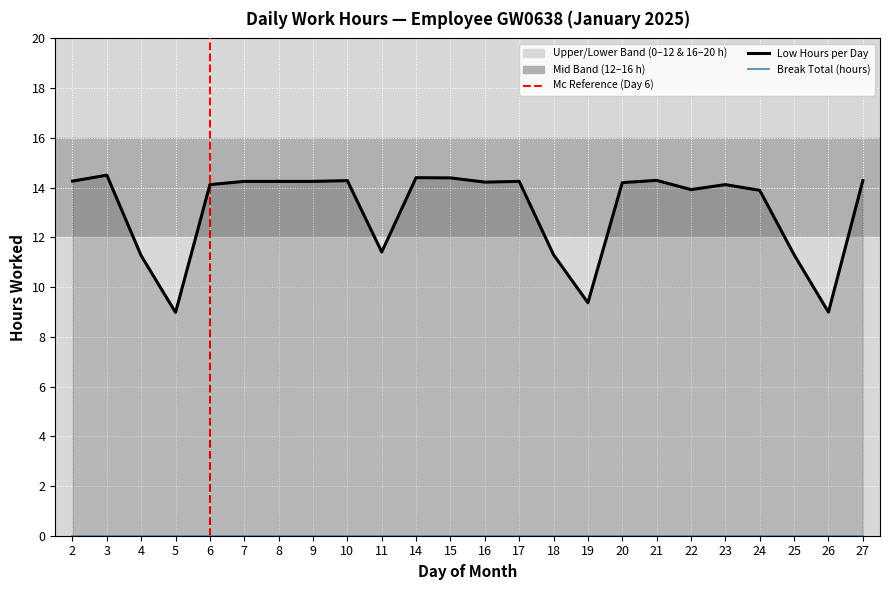

Is this an area chart (filled region under the line)?

No